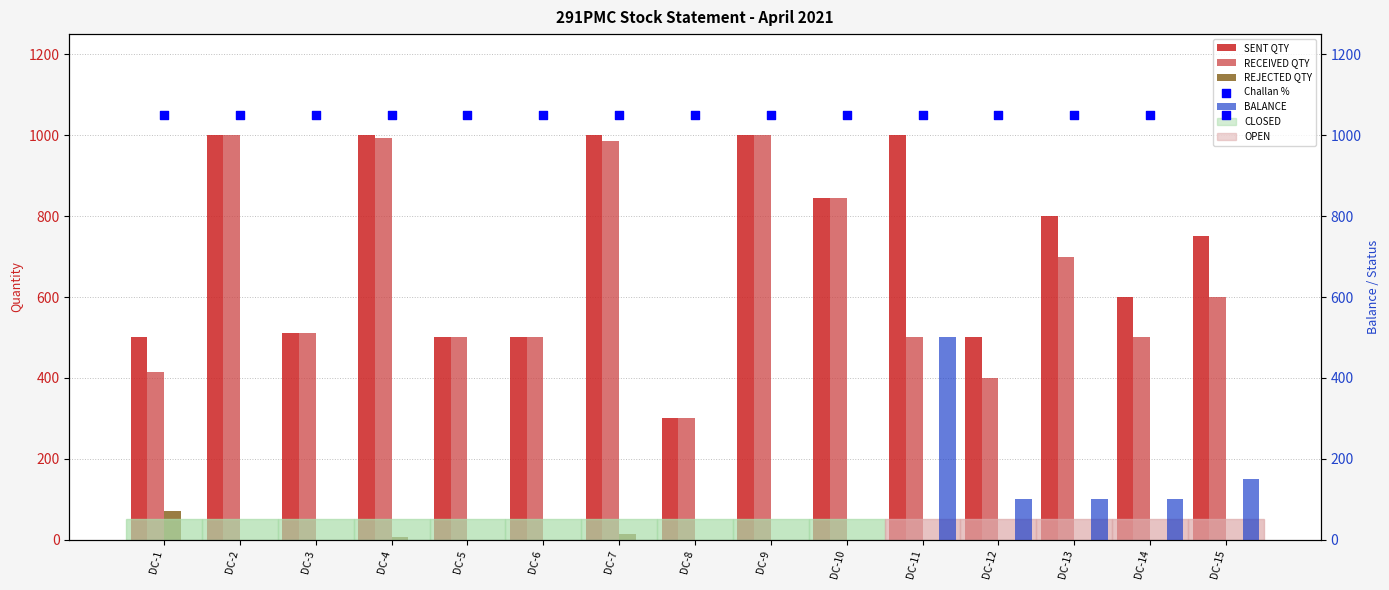

Which series has the widest spread of Y values?

SENT QTY